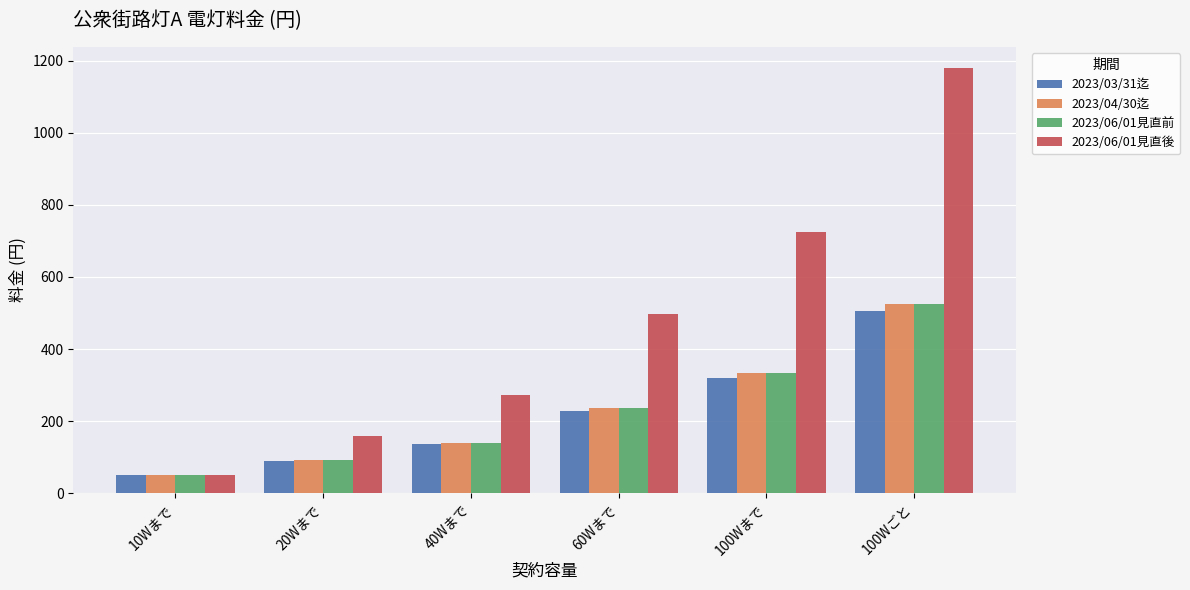

What is the average value of the 2023/04/30迄 series?

229.2